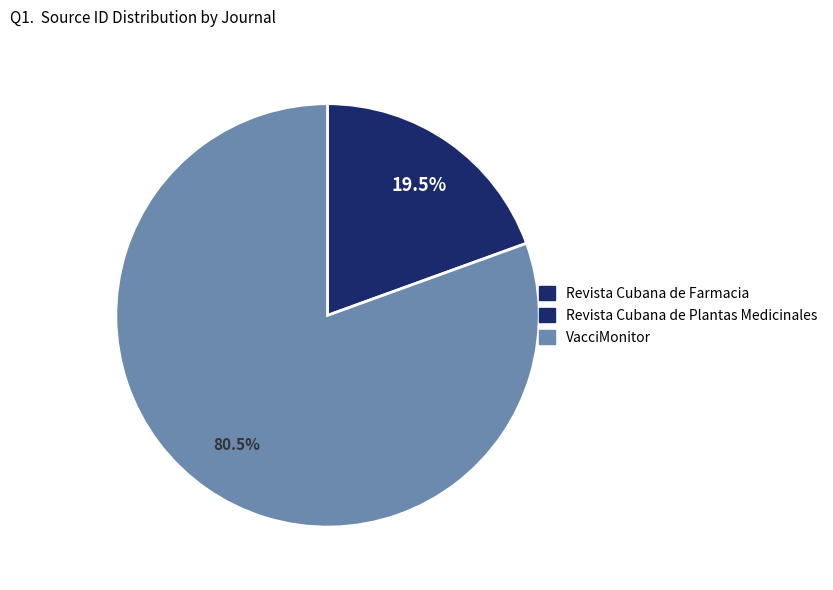

Combined, what portion of the pie is Revista Cubana de Plantas Medicinales and VacciMonitor?

100.0%